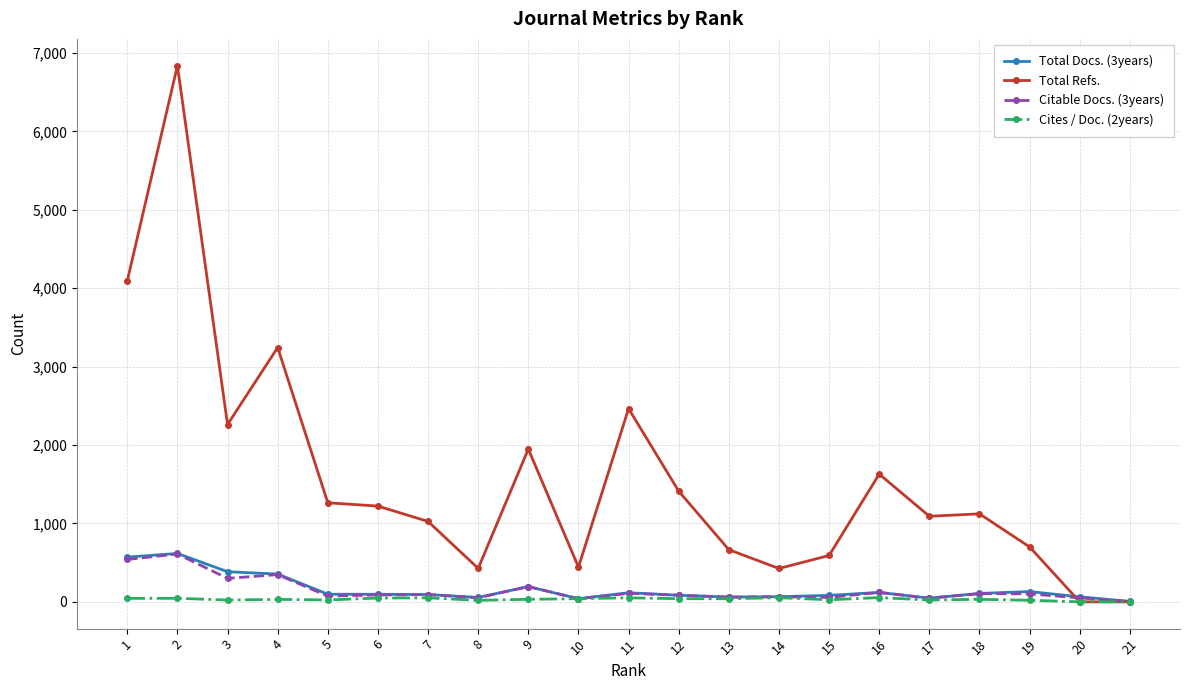

Is it true that Cites / Doc. (2years) equals 48 at 6?

True